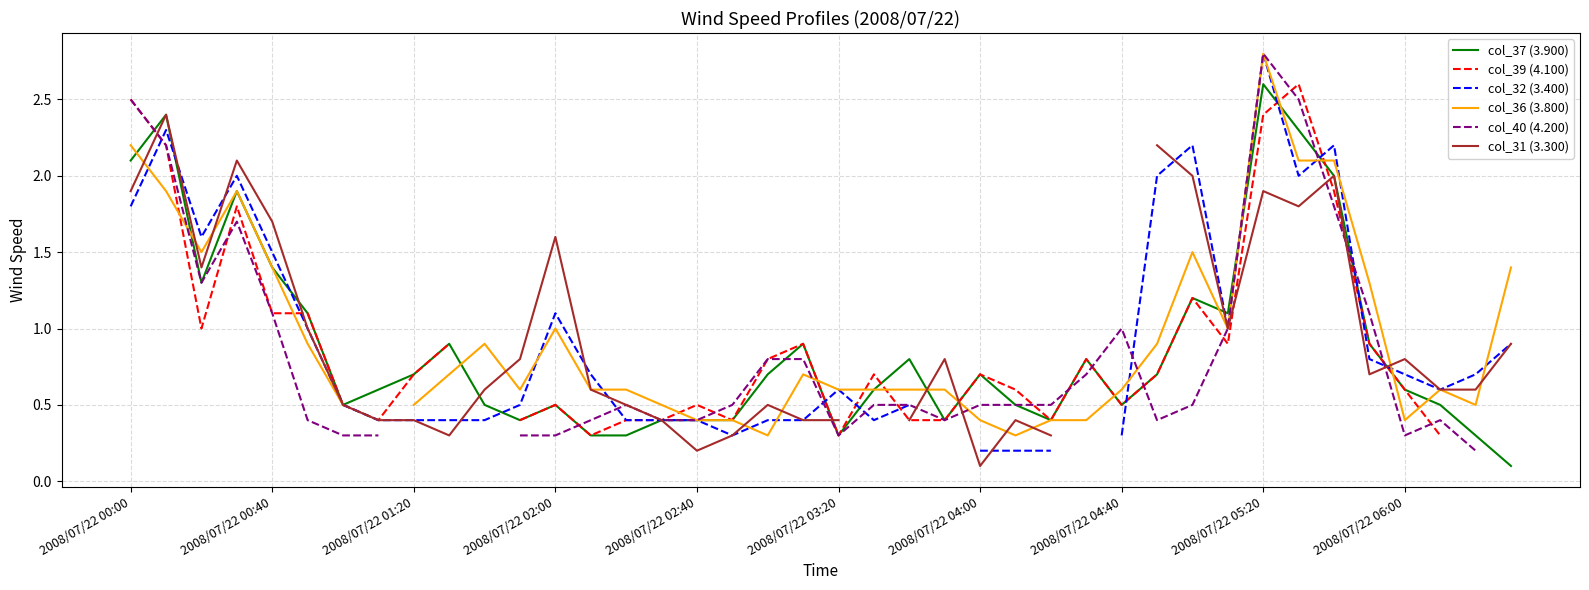

What is the highest value of the col_31 (3.300) series?

2.4